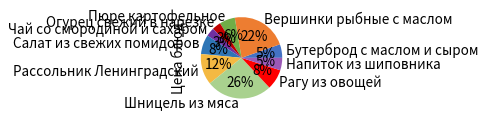

Does any single category account for the majority?

No